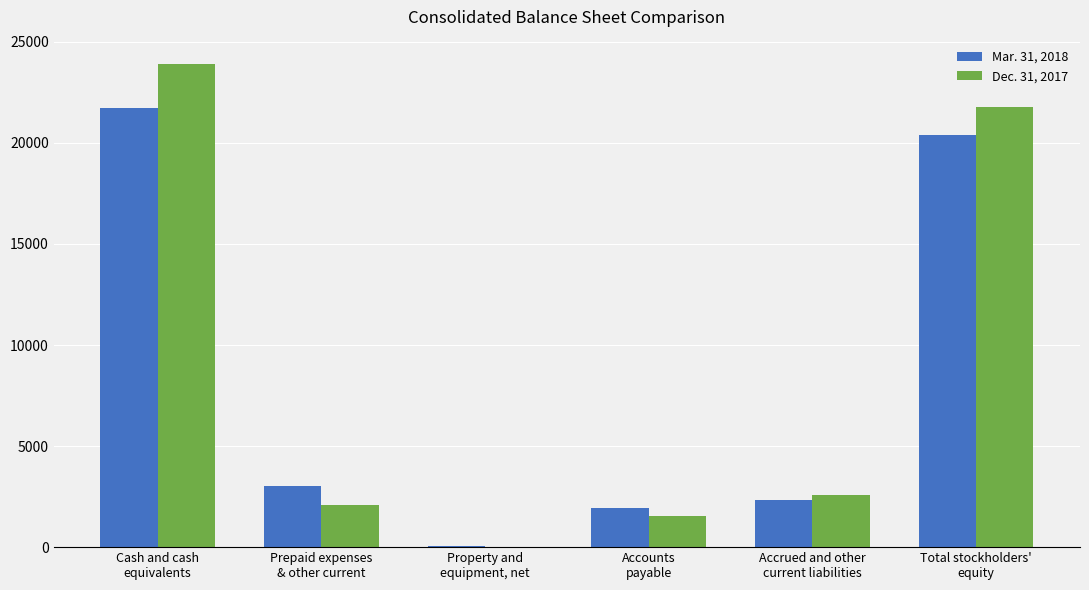

Reading right to left, what are all the values shown in this chart?

Mar. 31, 2018: 20395	2309	1949	45	3007	21725
Dec. 31, 2017: 21766	2555	1558	29	2064	23910